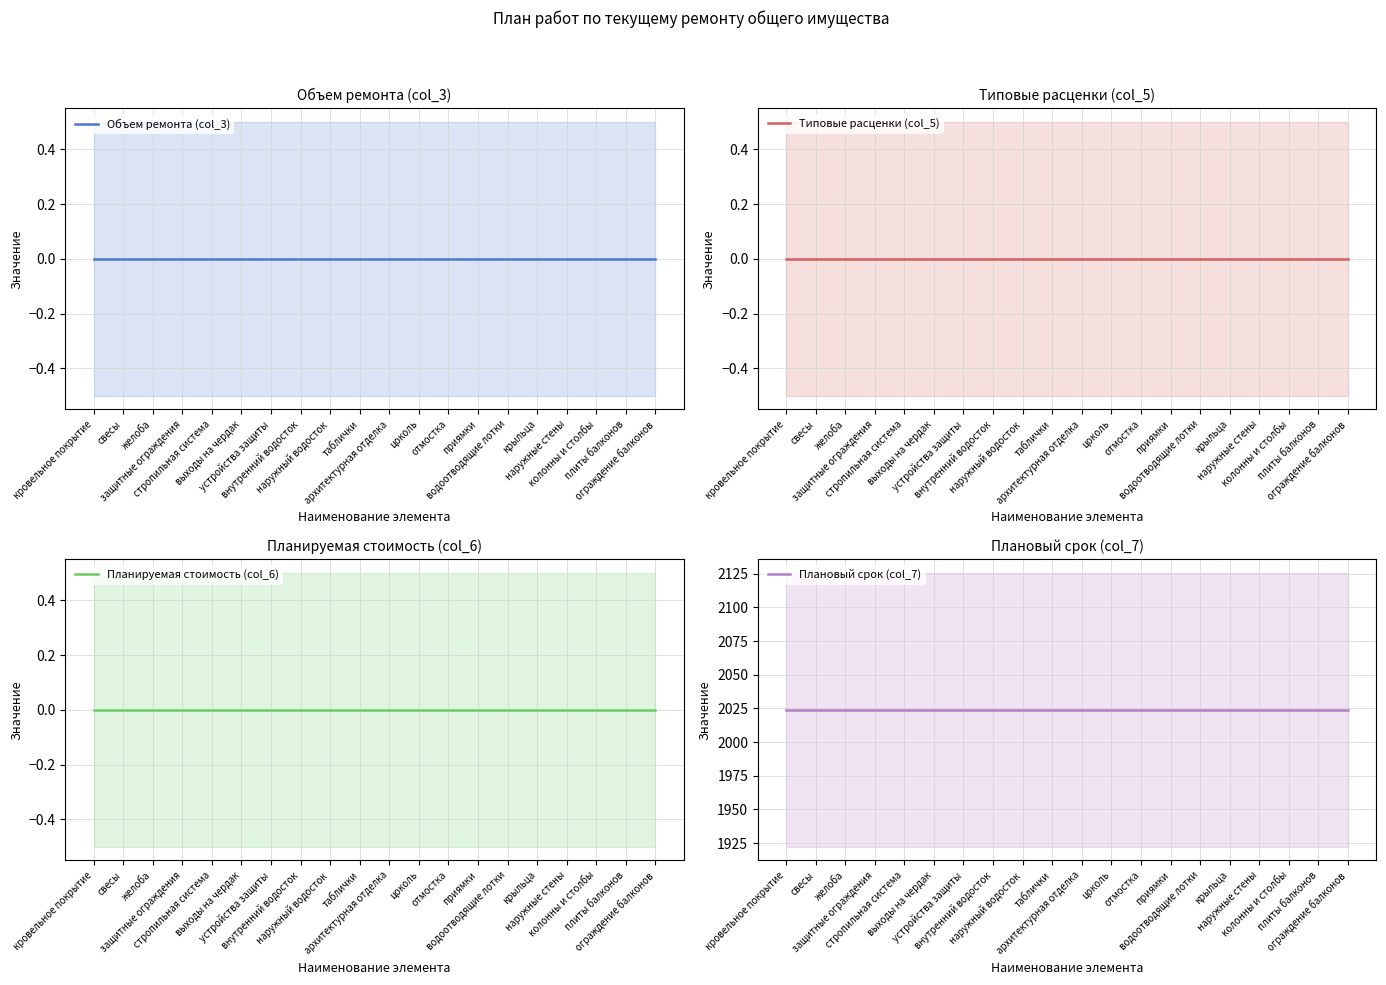

Is it true that Типовые расценки (col_5) equals 0 at крыльца?

True